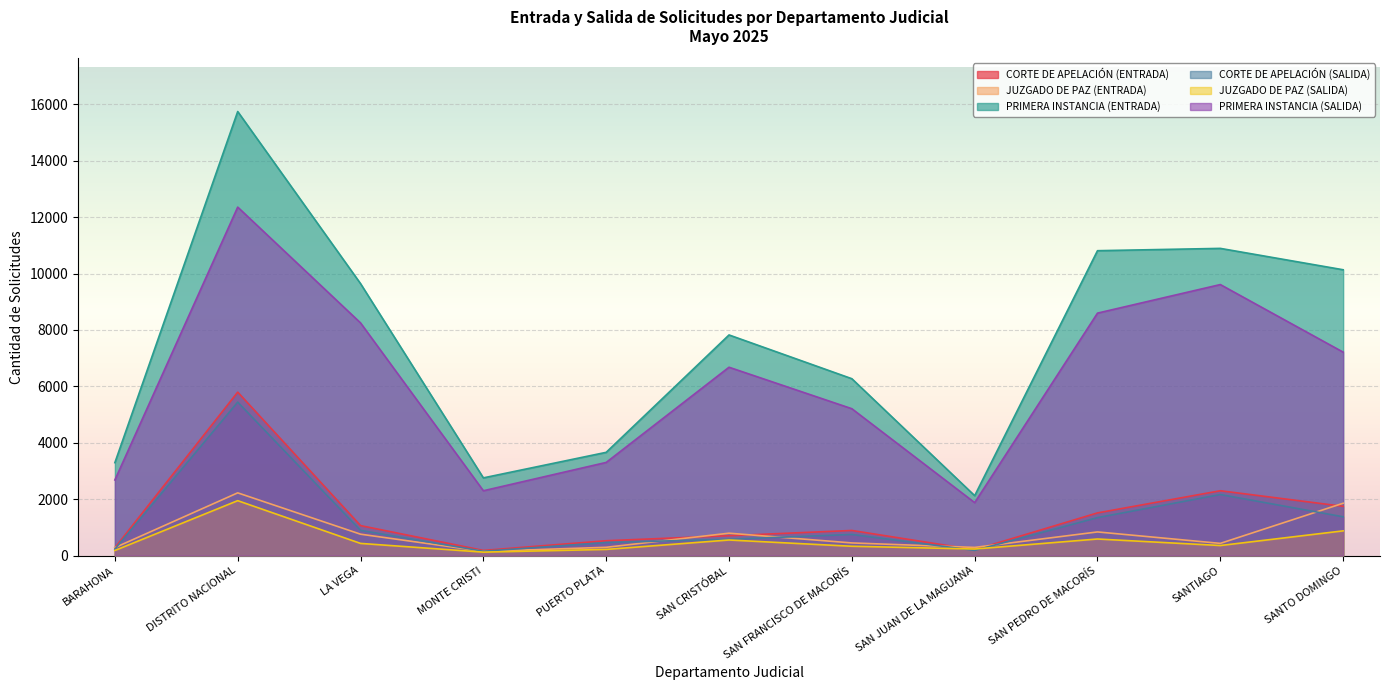

List the series in order of their peak value, lowest first.

JUZGADO DE PAZ (SALIDA), JUZGADO DE PAZ (ENTRADA), CORTE DE APELACIÓN (SALIDA), CORTE DE APELACIÓN (ENTRADA), PRIMERA INSTANCIA (SALIDA), PRIMERA INSTANCIA (ENTRADA)